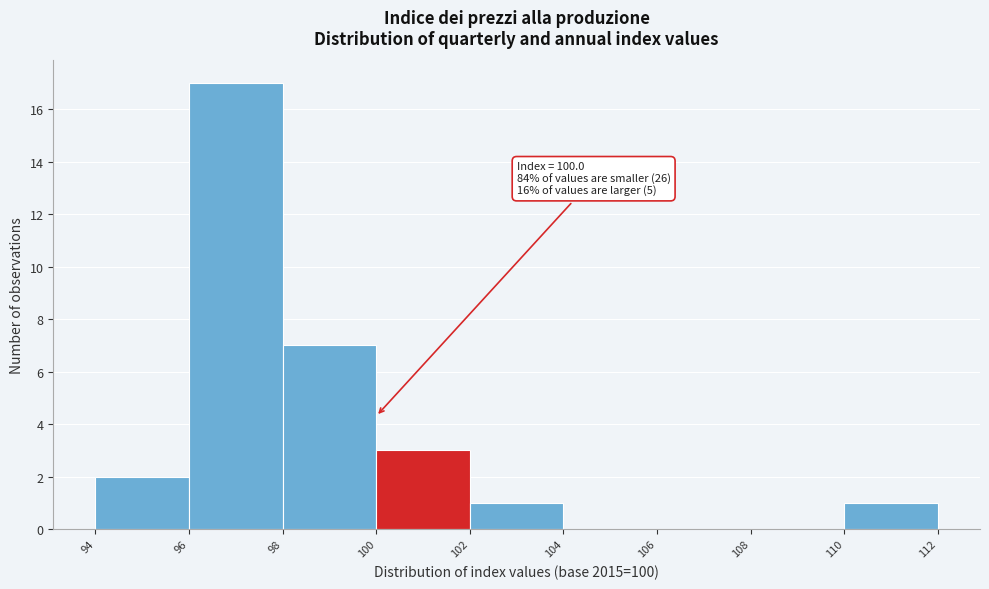

Which range on the x-axis has the tallest bar?

96 to 98